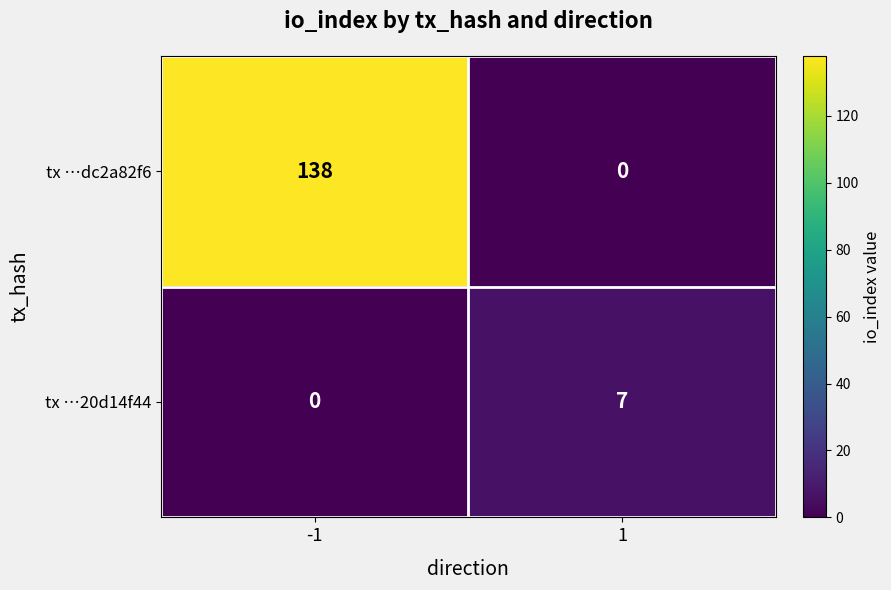

What is the difference between the maximum and minimum values in the tx …dc2a82f6 series?

138